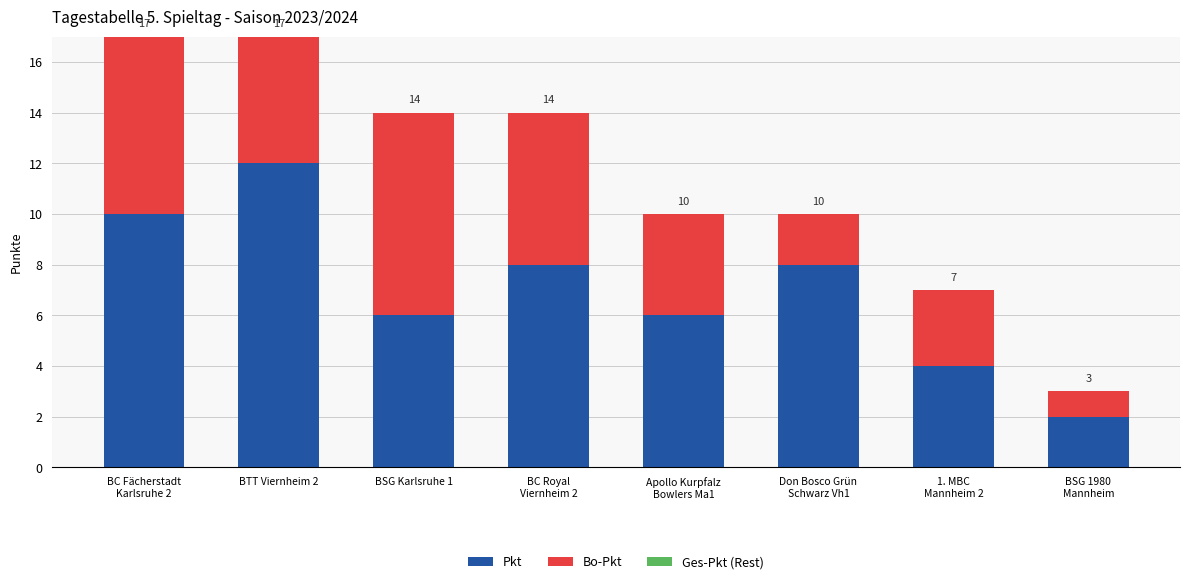

What is the total value across all series at Apollo Kurpfalz
Bowlers Ma1?

10